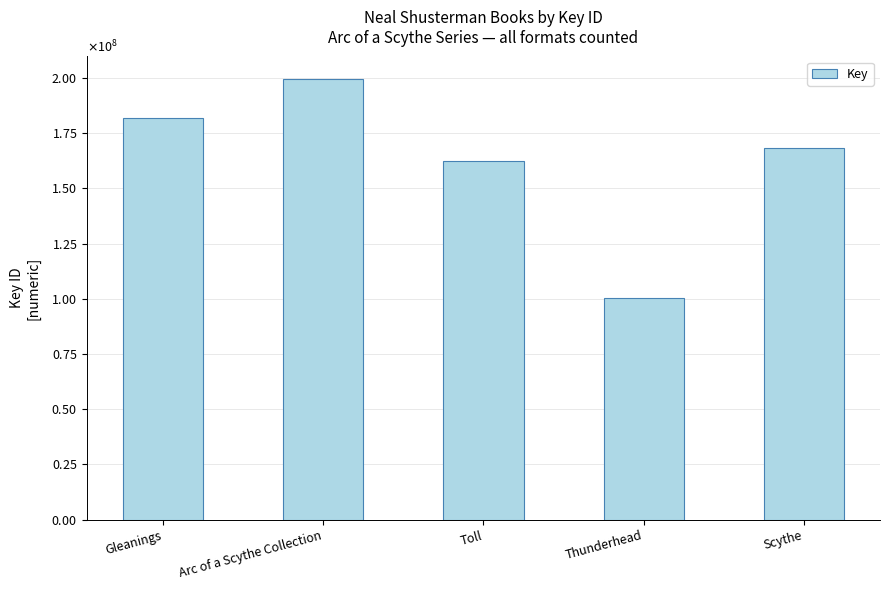

Are the bars horizontal?

No